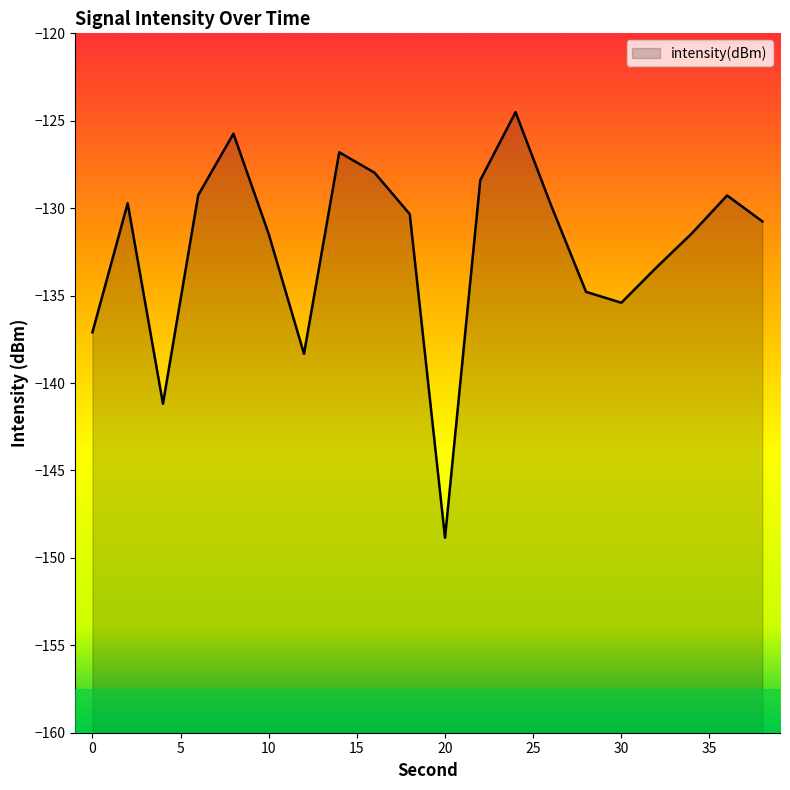

What is the difference between the values at 38 and 14?

4.0